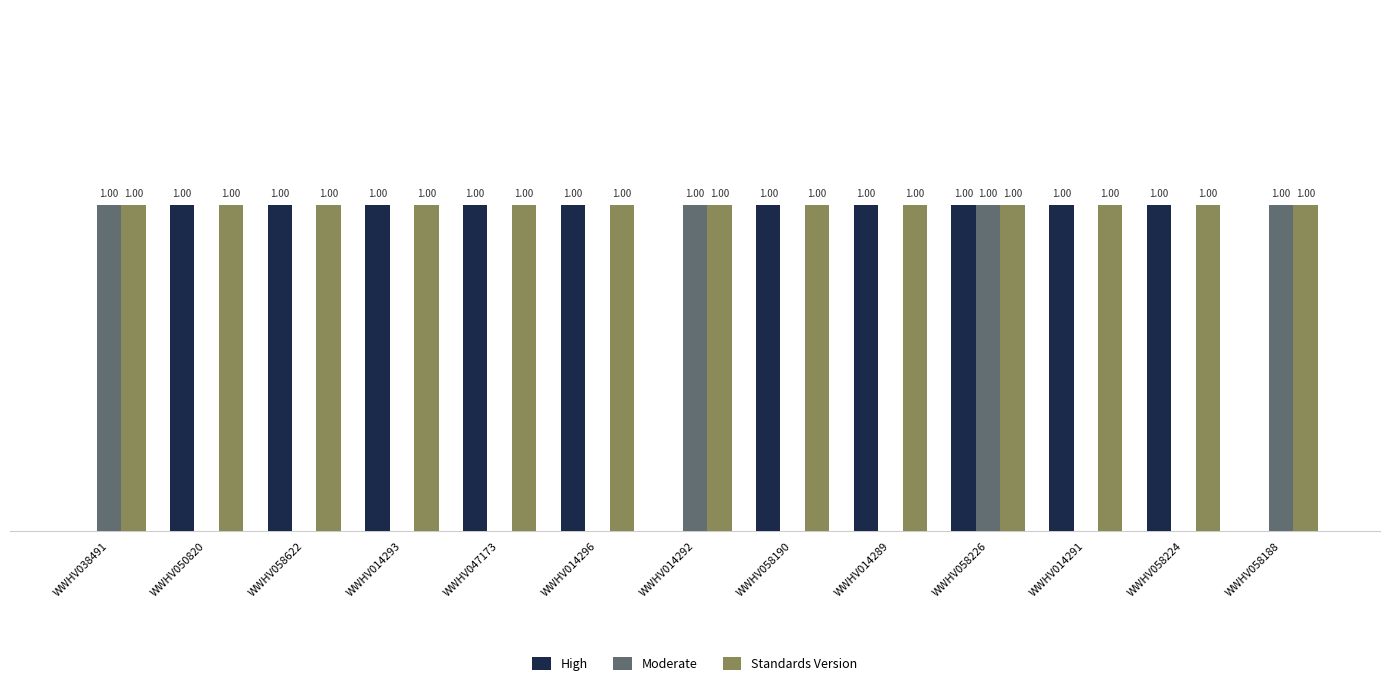

At which category is the sum across all series the highest?

WWHV058226